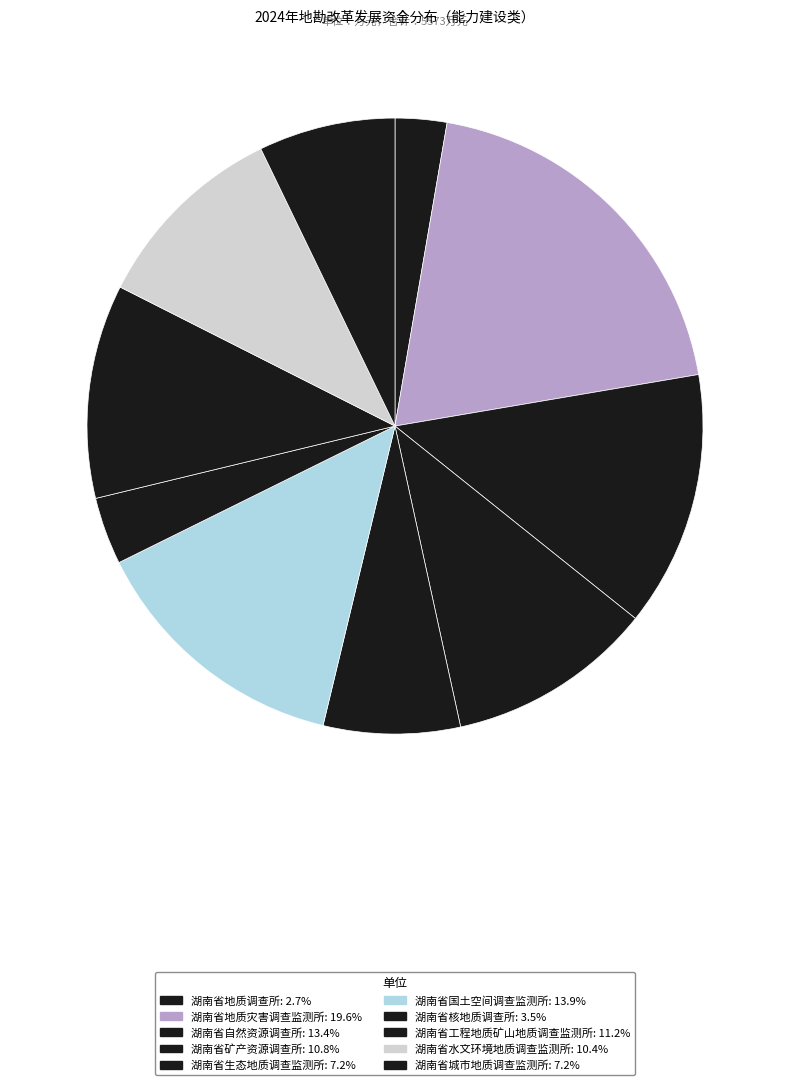

Count the number of slices in the pie.

10